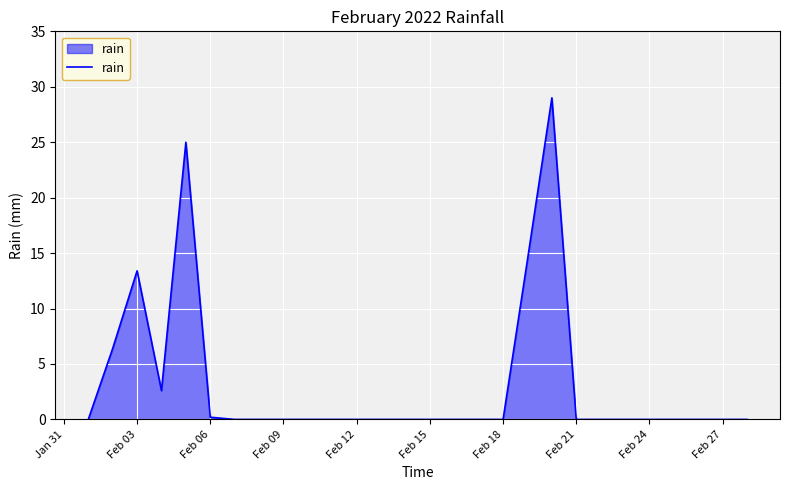

What is the difference between the maximum and second lowest values?

29.0